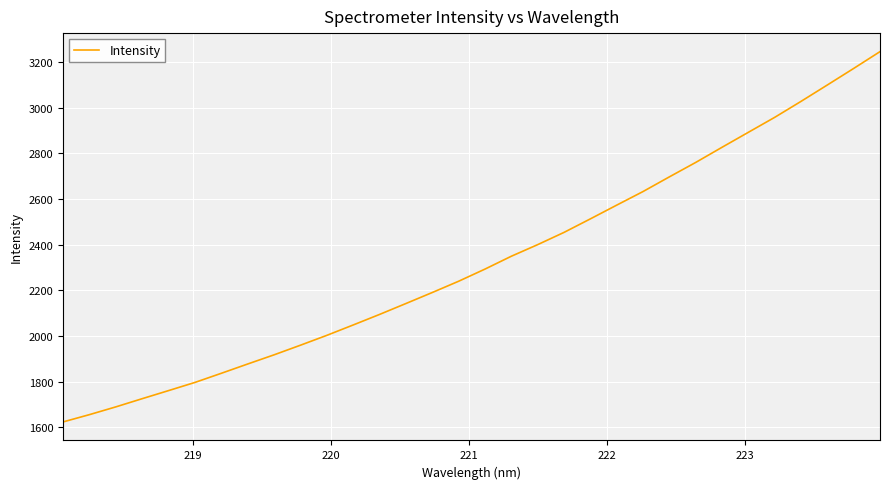

What is the greatest value displayed?

3245.5